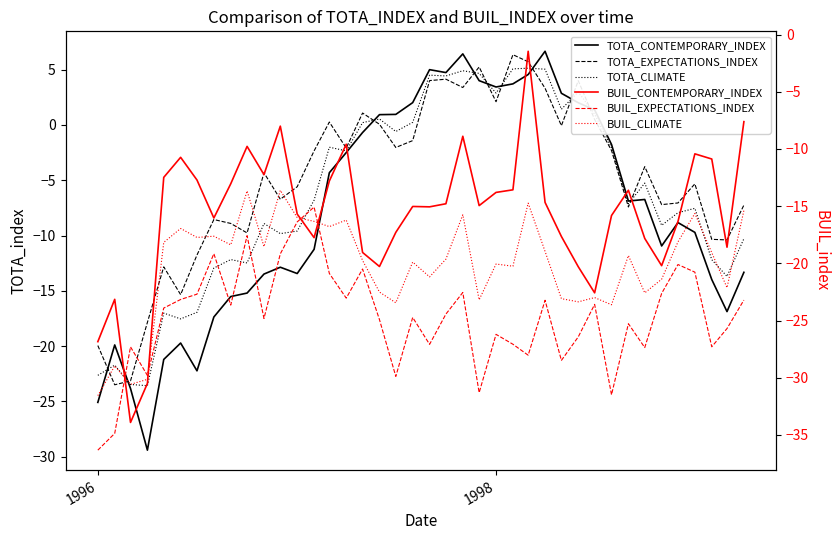

True or false: BUIL_EXPECTATIONS_INDEX and BUIL_CLIMATE cross at least once.

True